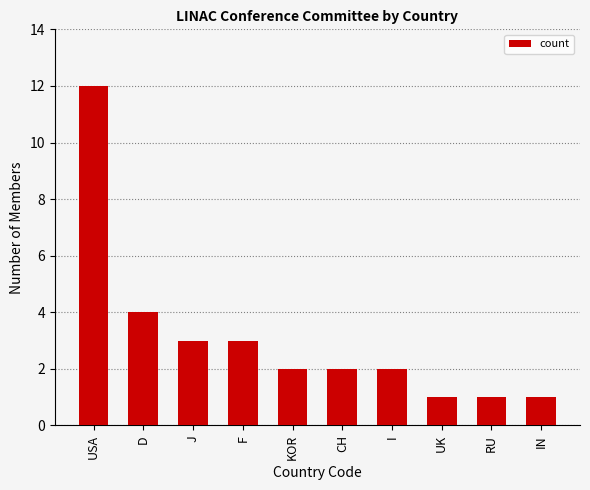

Approximately how many times larger is the value at CH compared to J?

0.7